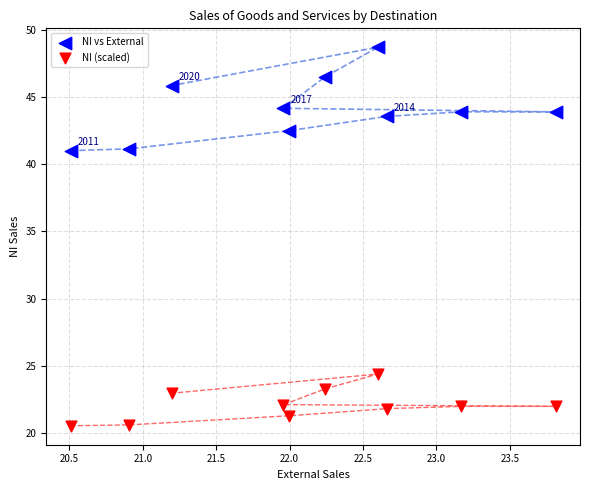

Which series reaches the maximum Y coordinate?

NI vs External